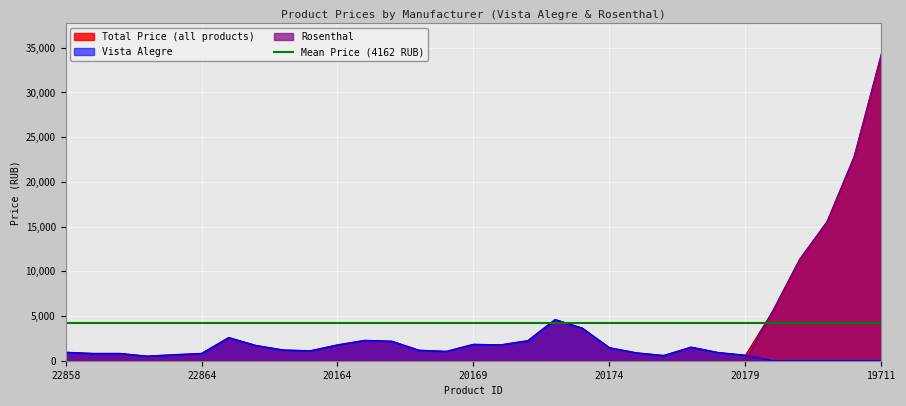

Reading right to left, transcribe all the data shown in this chart.

34282	22820	15526	11358	5523	0	0	0	0	0	0	0	0	0	0	0	0	0	0	0	0	0	0	0	0	0	0	0	0	0	0